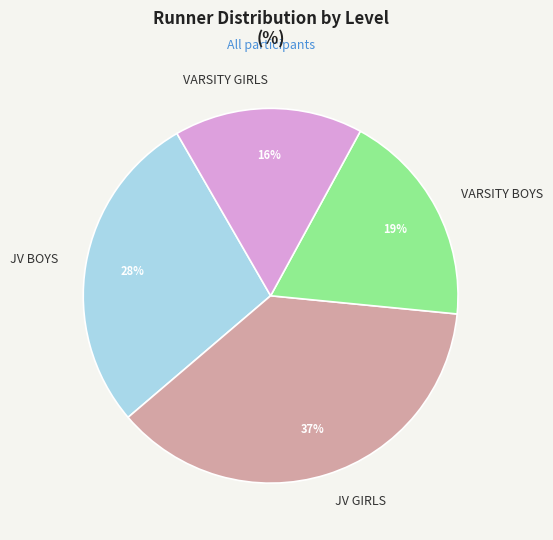

Is it true that JV GIRLS is 37% of the pie?

True